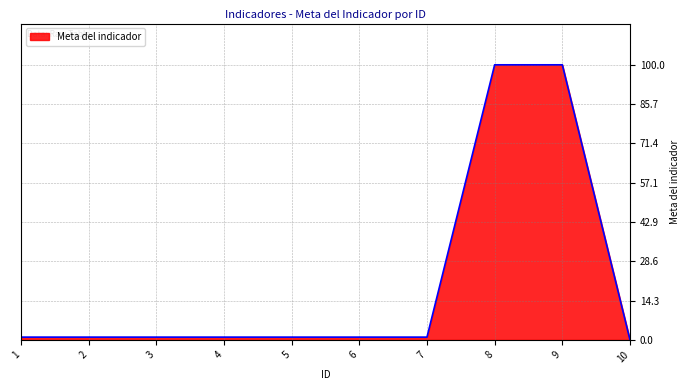

What is the difference between the maximum and minimum values?

100